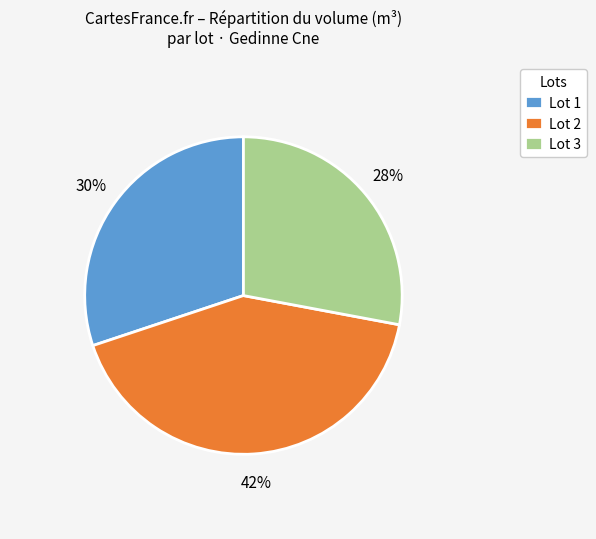

To the nearest percent, what portion does Lot 3 represent?

28%